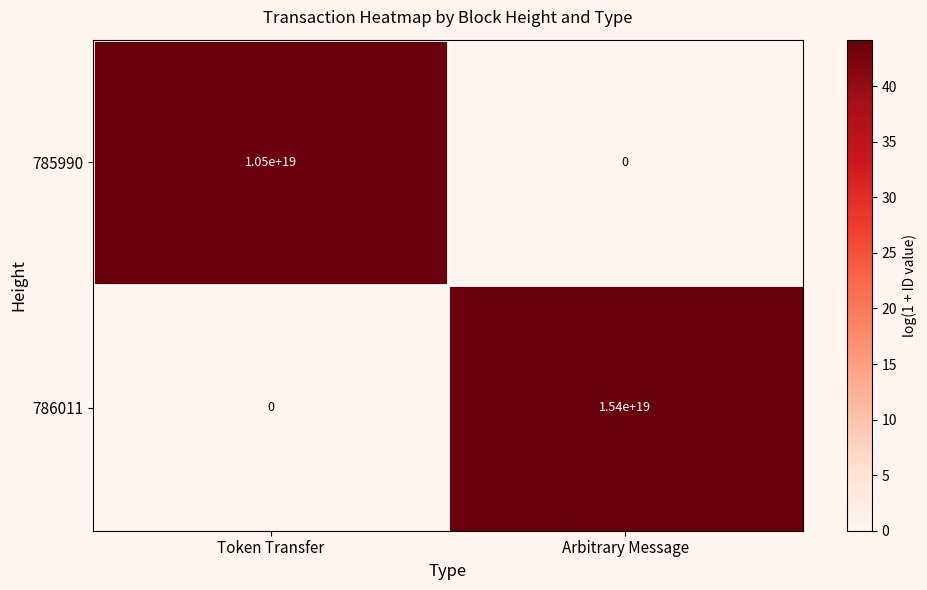

At which label does 785990 reach its peak?

Token Transfer